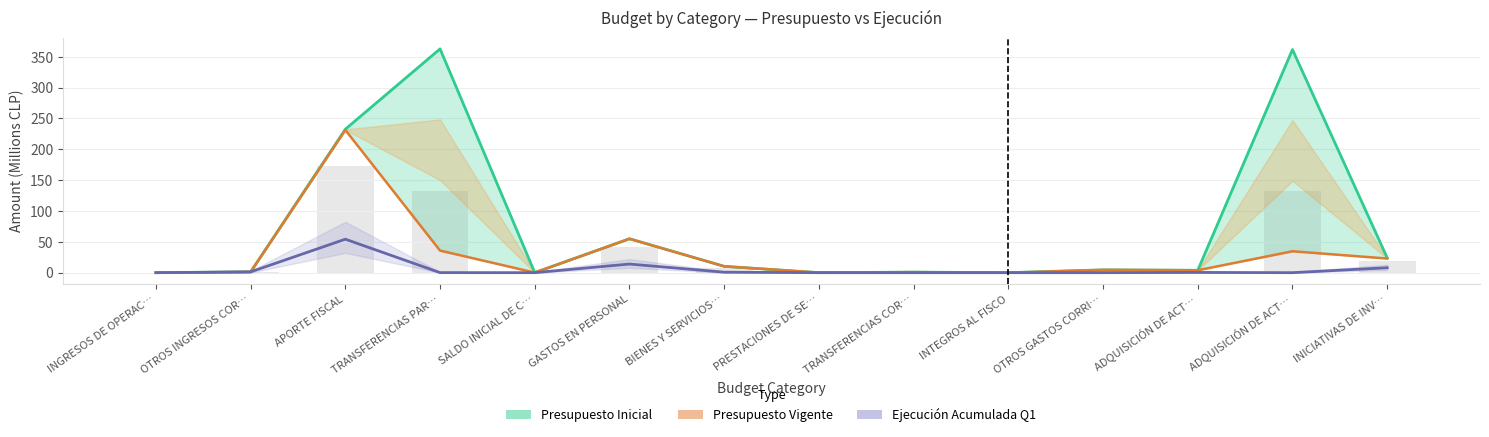

What is the highest value of the Presupuesto Vigente series?

231.3